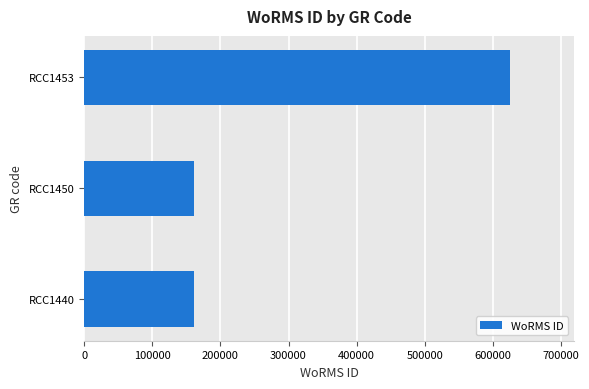

Reading top to bottom, list all the values displayed in this chart.

624966	160563	160563